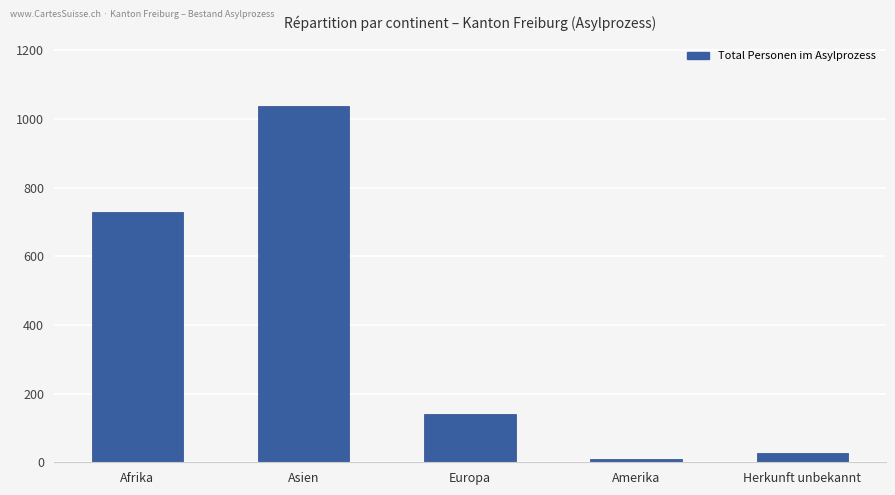

What is the difference between the maximum and minimum values?

1028